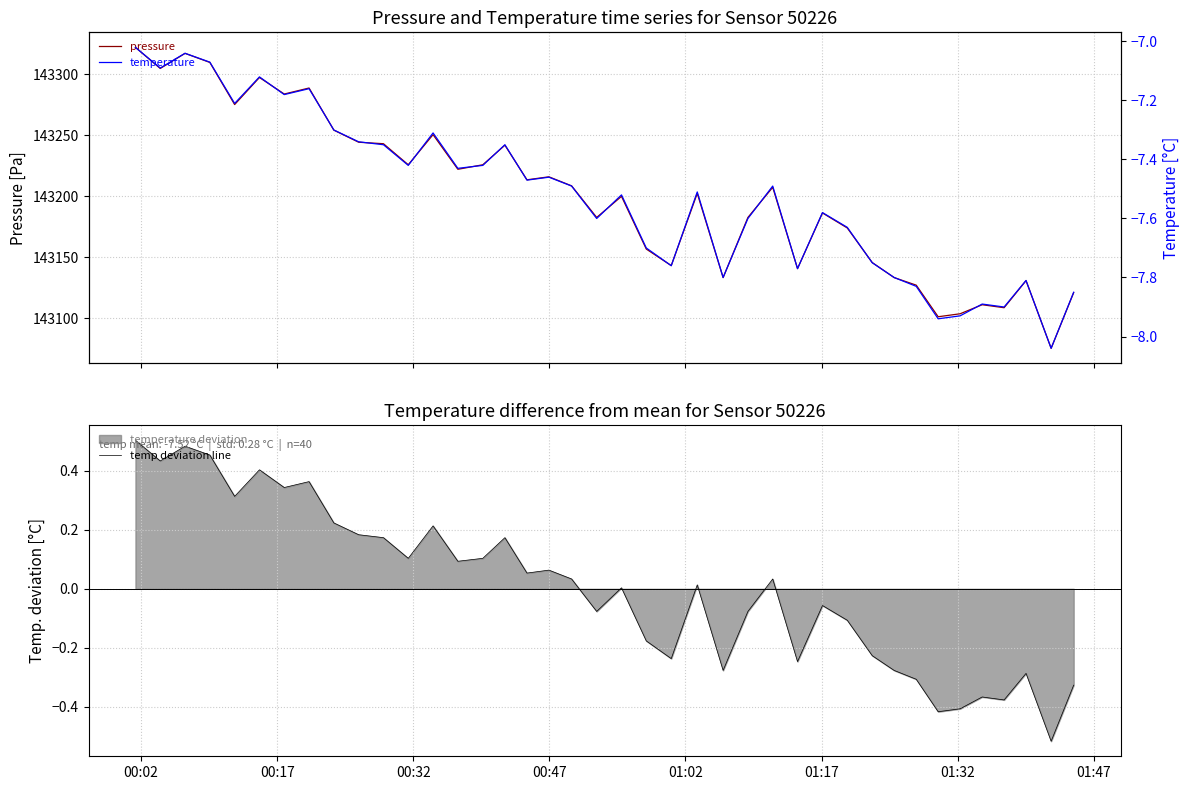

True or false: temperature and temp deviation line cross at least once.

False